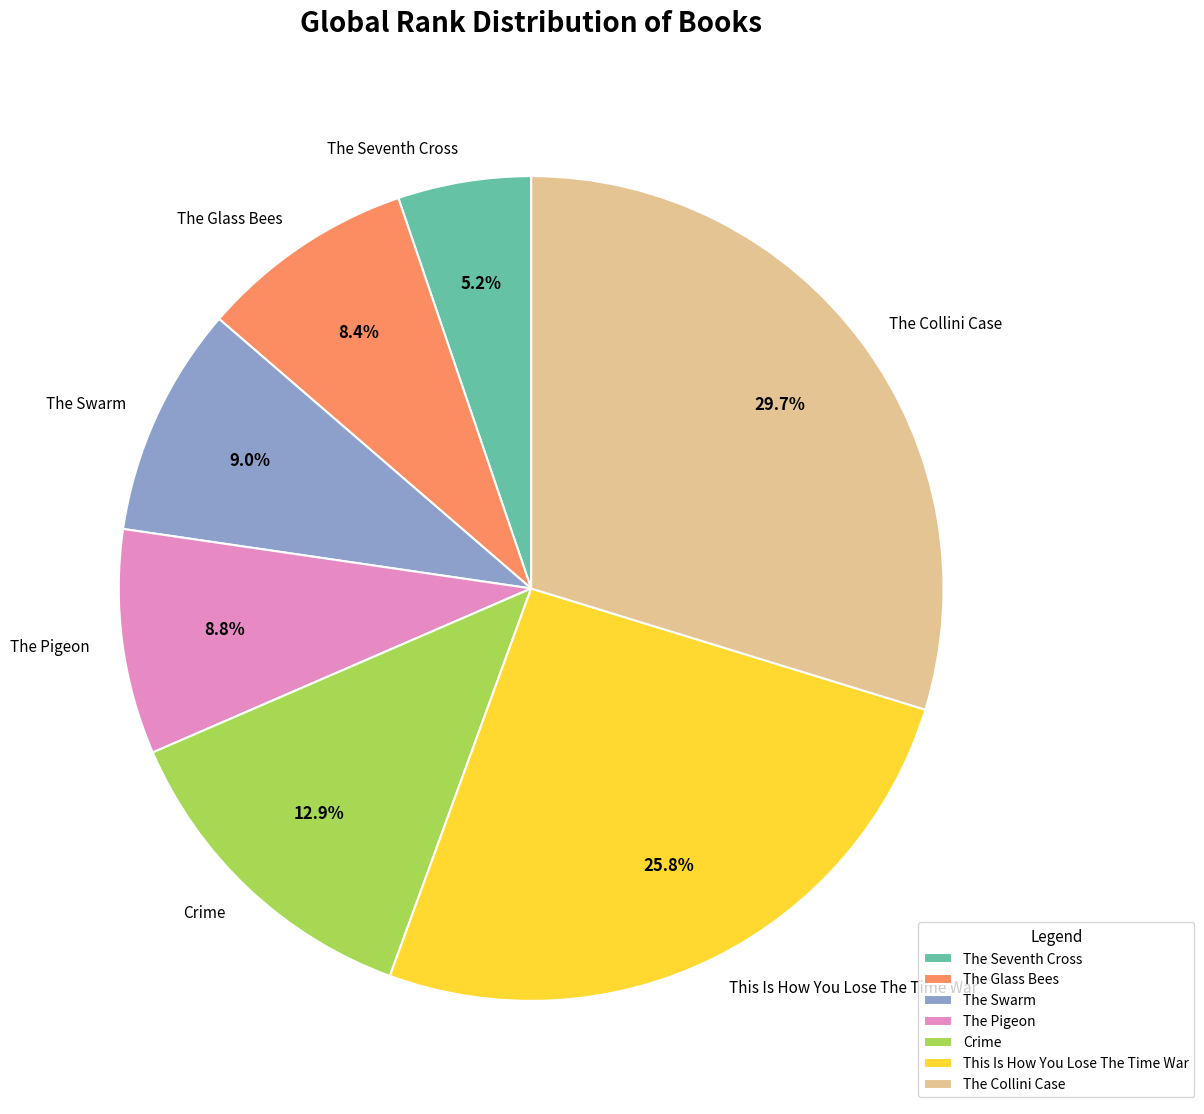

To the nearest percent, what is the average slice percentage?

14%